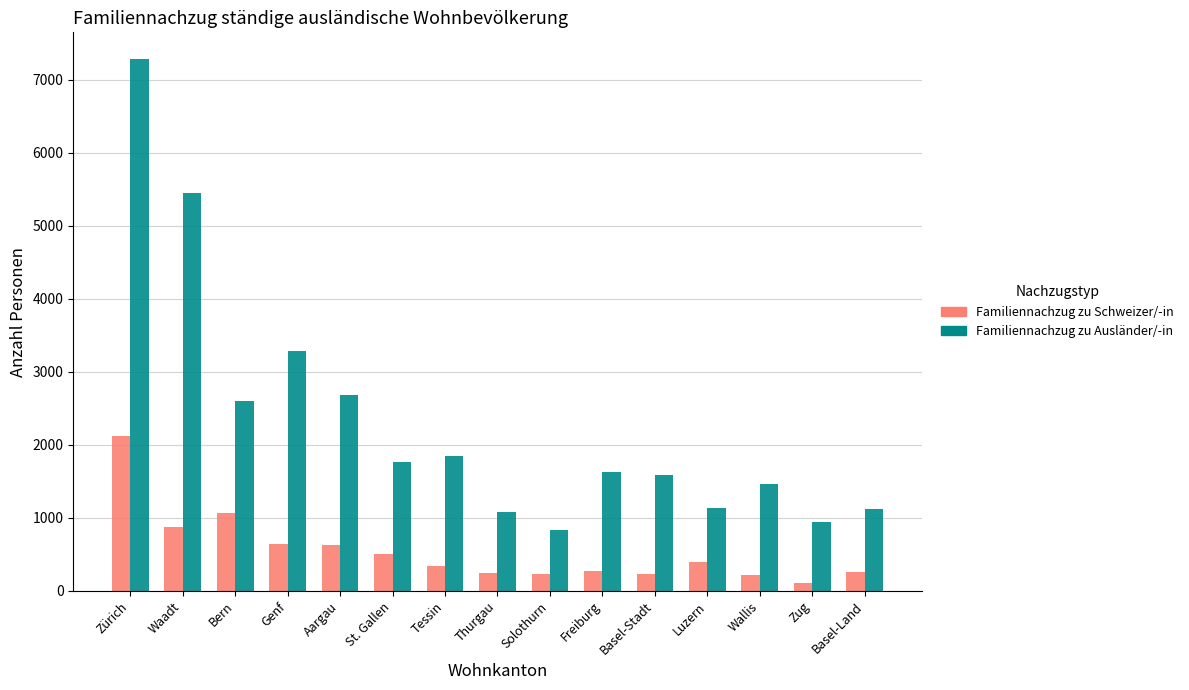

What is the average value of the Familiennachzug zu Ausländer/-in series?

2311